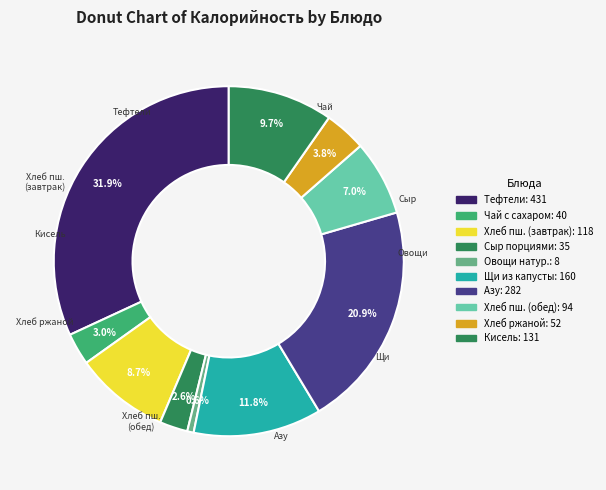

How many slices are in this pie chart?

10